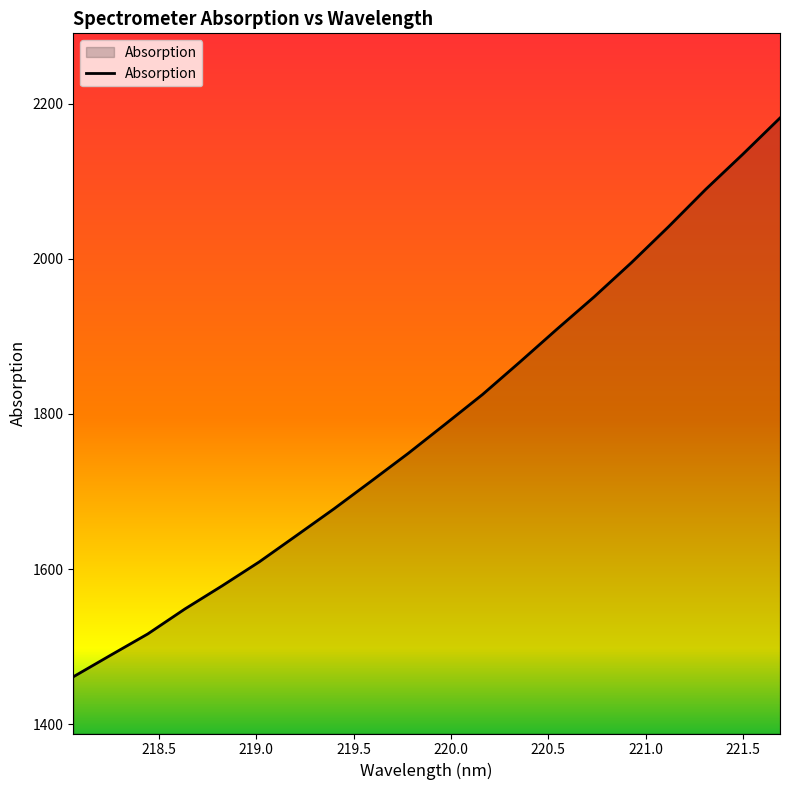

What is the maximum value shown in the chart?

2181.4